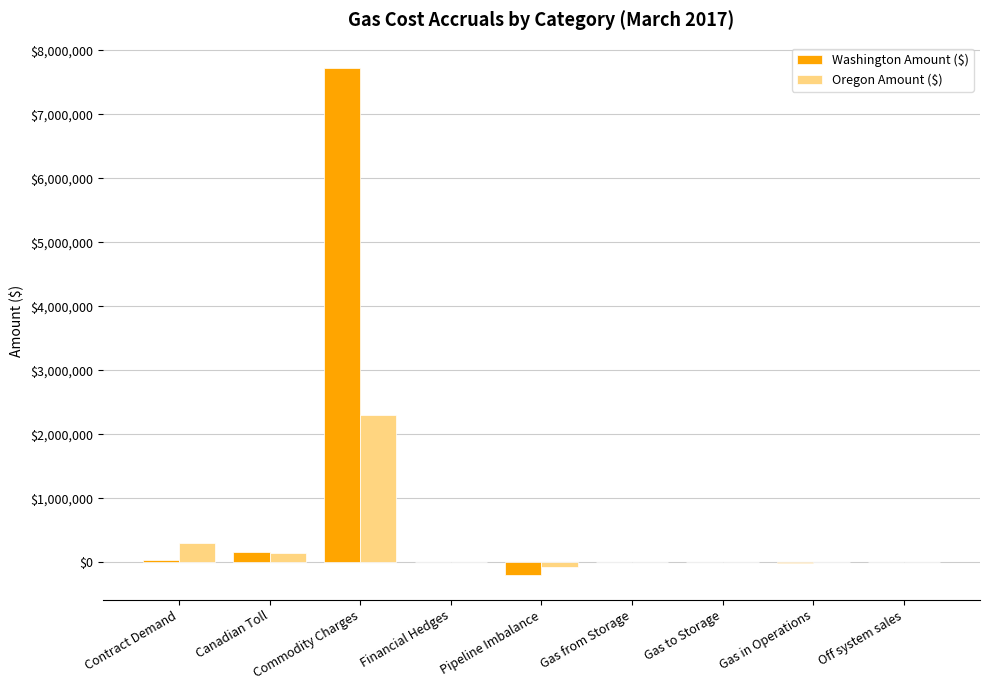

What is the maximum value shown in the chart?

7723895.0